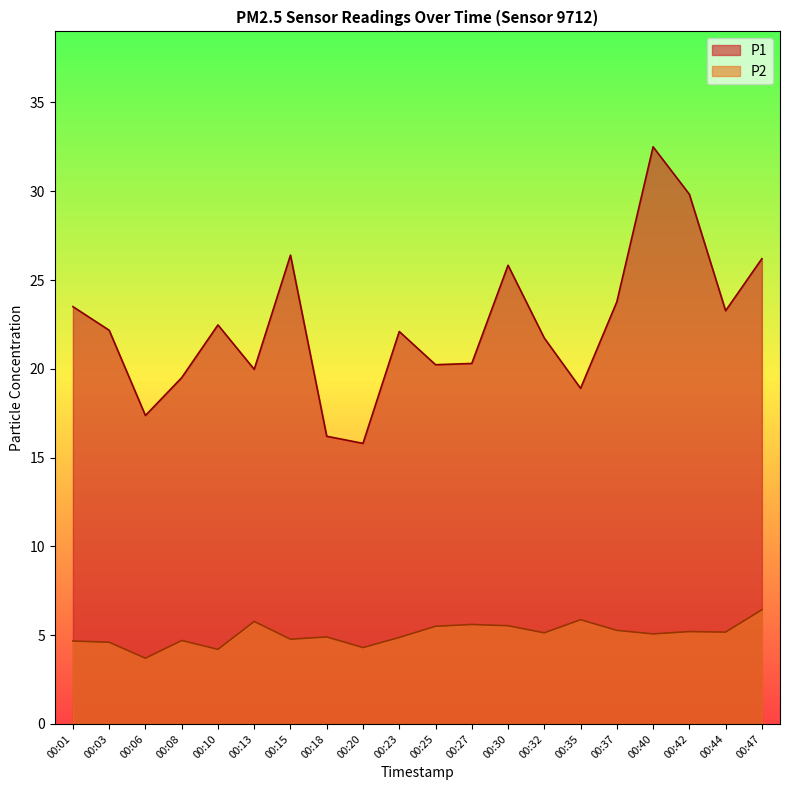

How many interior local peaks does the P2 series have?

6